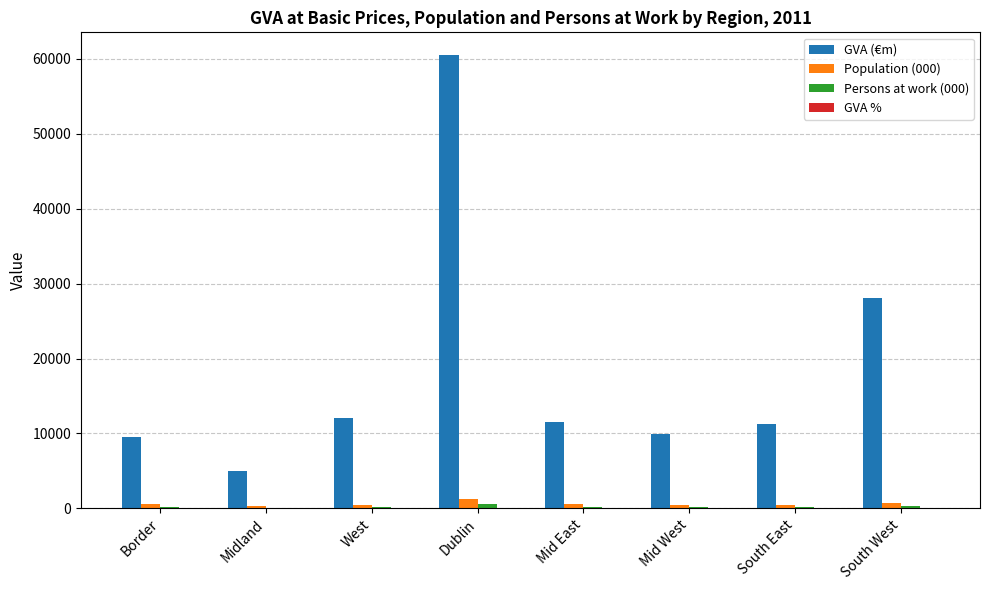

What is the maximum value for Population (000)?

1273.1